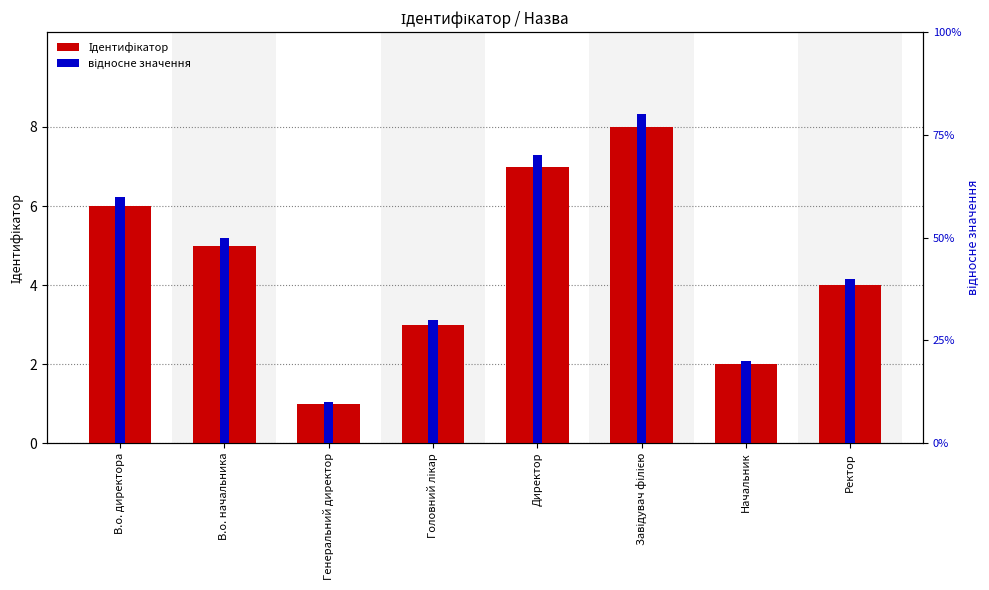

Reading right to left, list all the values displayed in this chart.

Ідентифікатор: Ректор=4.0	Начальник=2.0	Завідувач філією=8.0	Директор=7.0	Головний лікар=3.0	Генеральний директор=1.0	В.о. начальника=5.0	В.о. директора=6.0
відносне значення: Ректор=0.4	Начальник=0.2	Завідувач філією=0.8	Директор=0.7	Головний лікар=0.3	Генеральний директор=0.1	В.о. начальника=0.5	В.о. директора=0.6